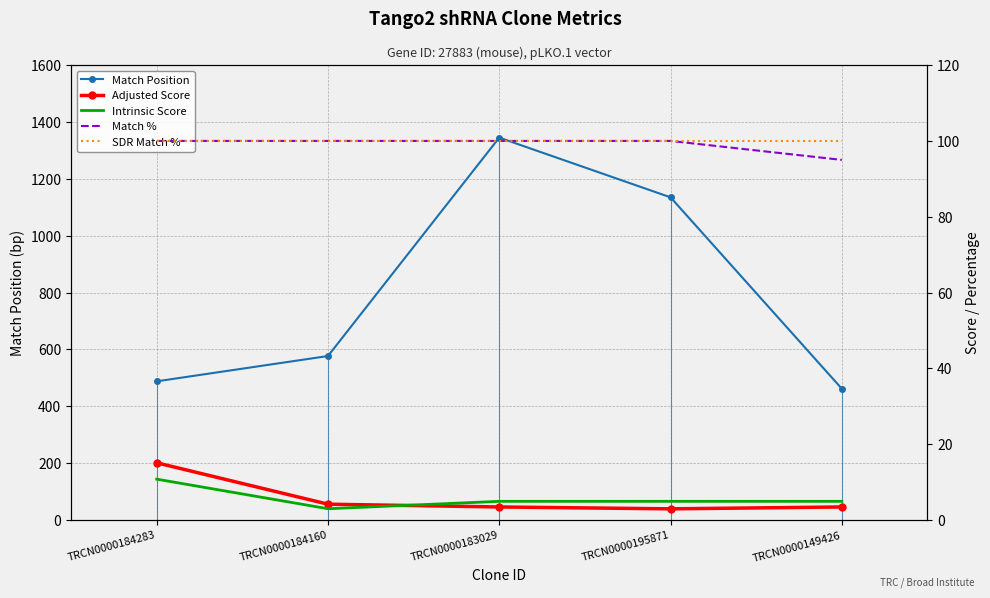

True or false: Adjusted Score and SDR Match % intersect in this chart.

False